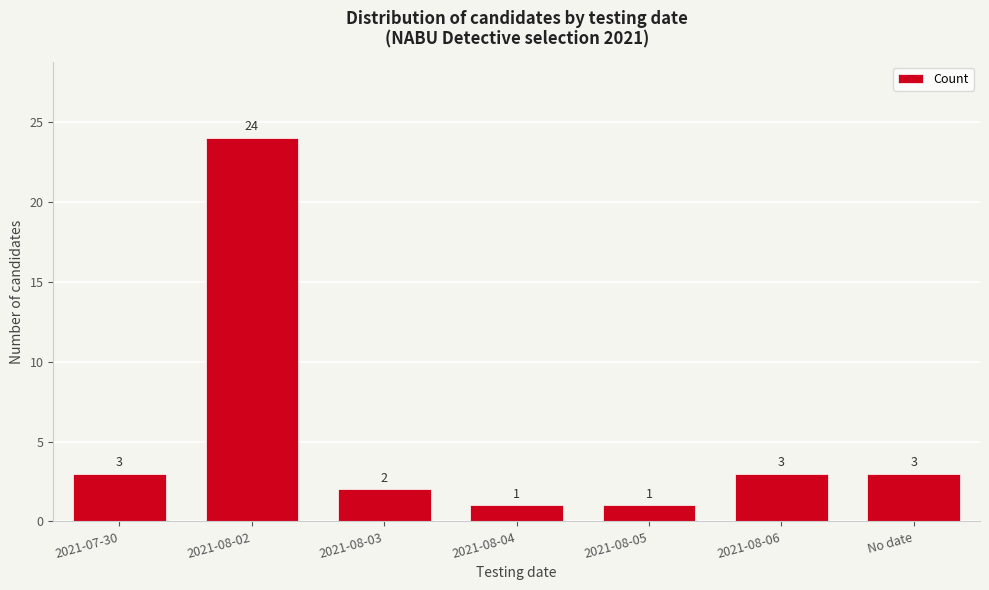

Reading left to right, what are all the values shown in this chart?

2021-07-30=3	2021-08-02=24	2021-08-03=2	2021-08-04=1	2021-08-05=1	2021-08-06=3	No date=3